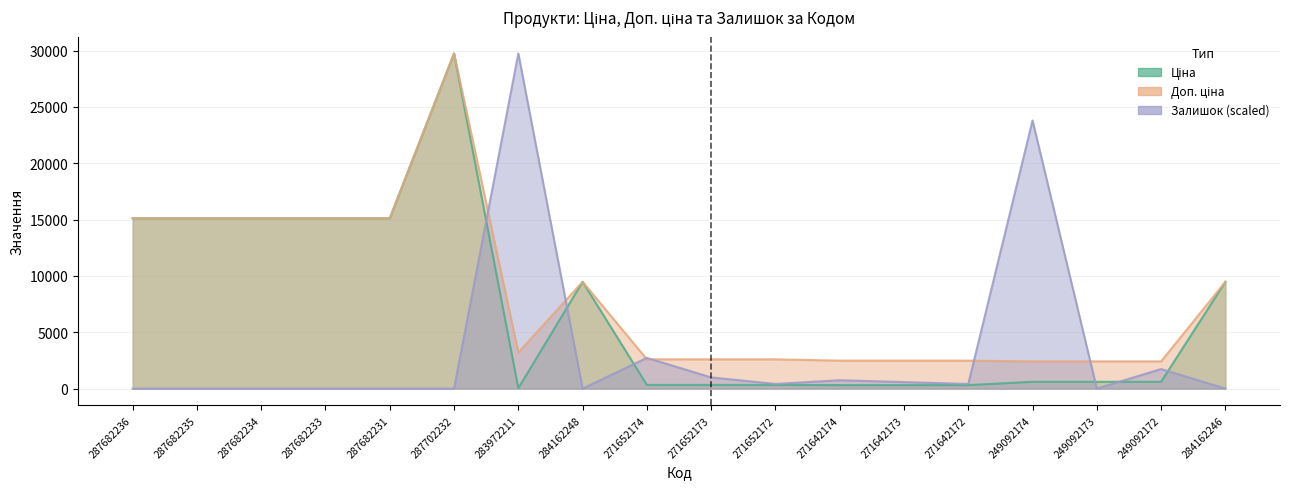

True or false: Ціна and Доп. ціна intersect in this chart.

False